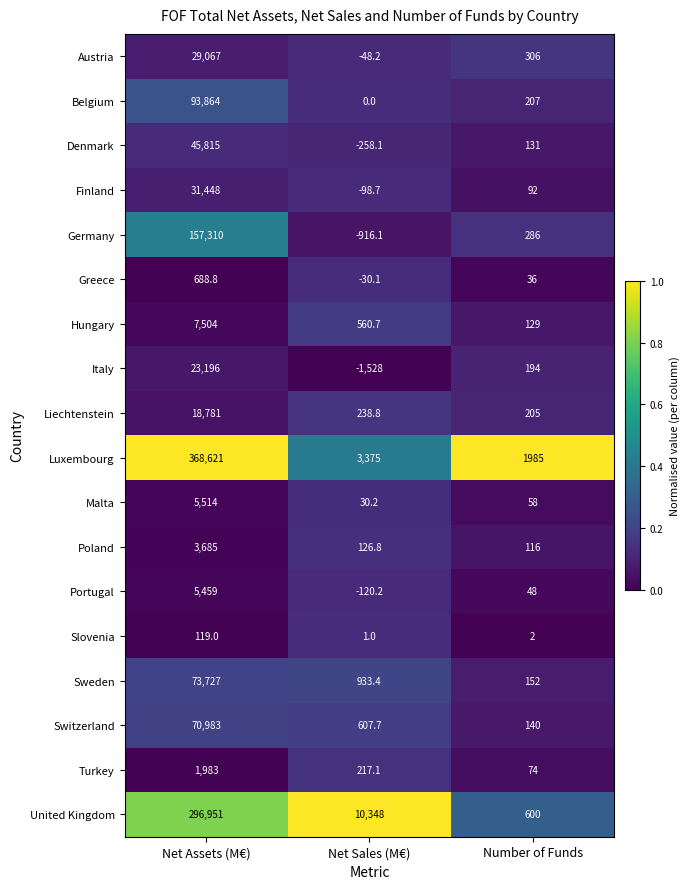

List the labels in order of United Kingdom value, largest first.

Net Assets (M€), Net Sales (M€), Number of Funds